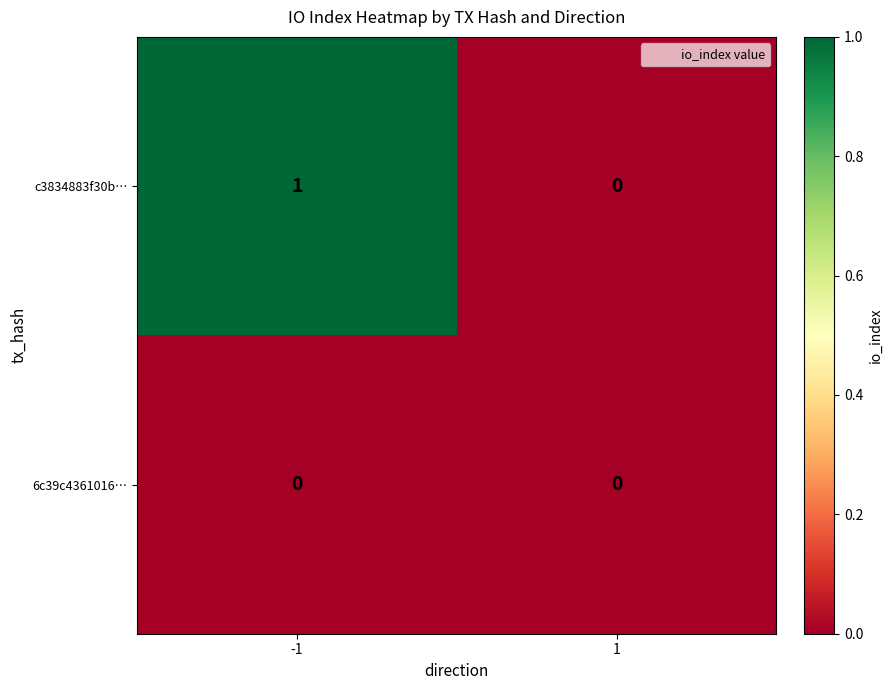

Which series has the largest total across all categories?

c3834883f30b…